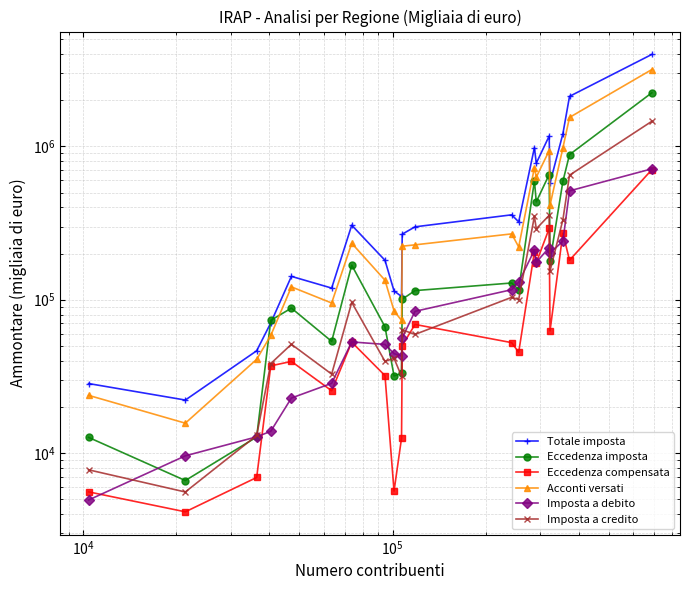

What is the average value of the Imposta a credito series?

203314